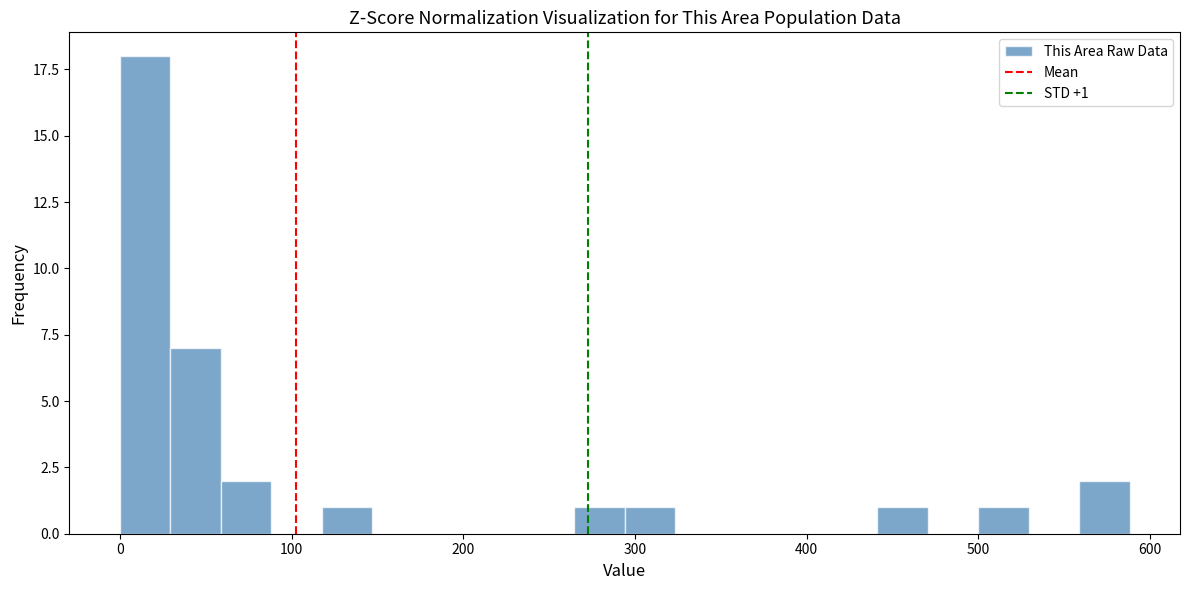

Read against the x-axis, roughly where is the centre of the tallest bar?

10